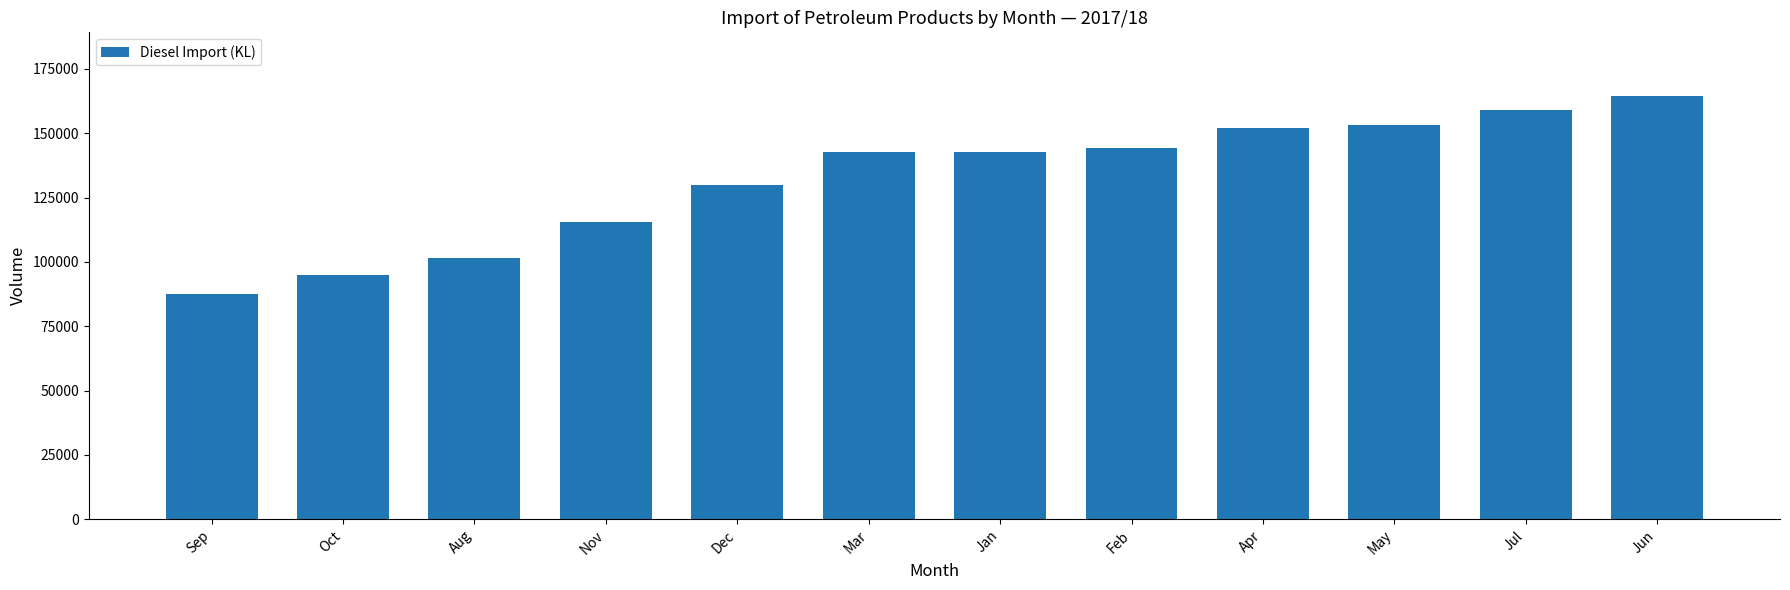

What is the label of the 1st bar from the right?

Jun